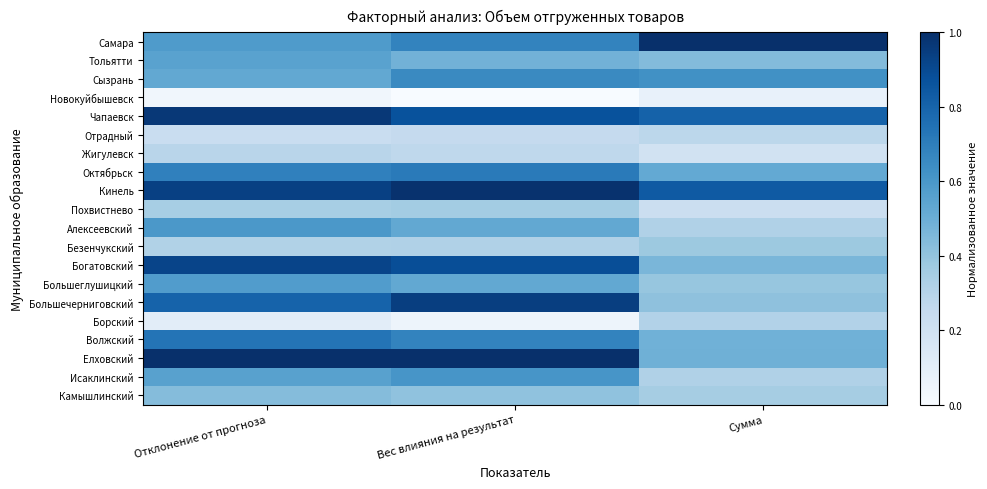

Which has a higher value, Вес влияния на результат or Сумма?

Сумма